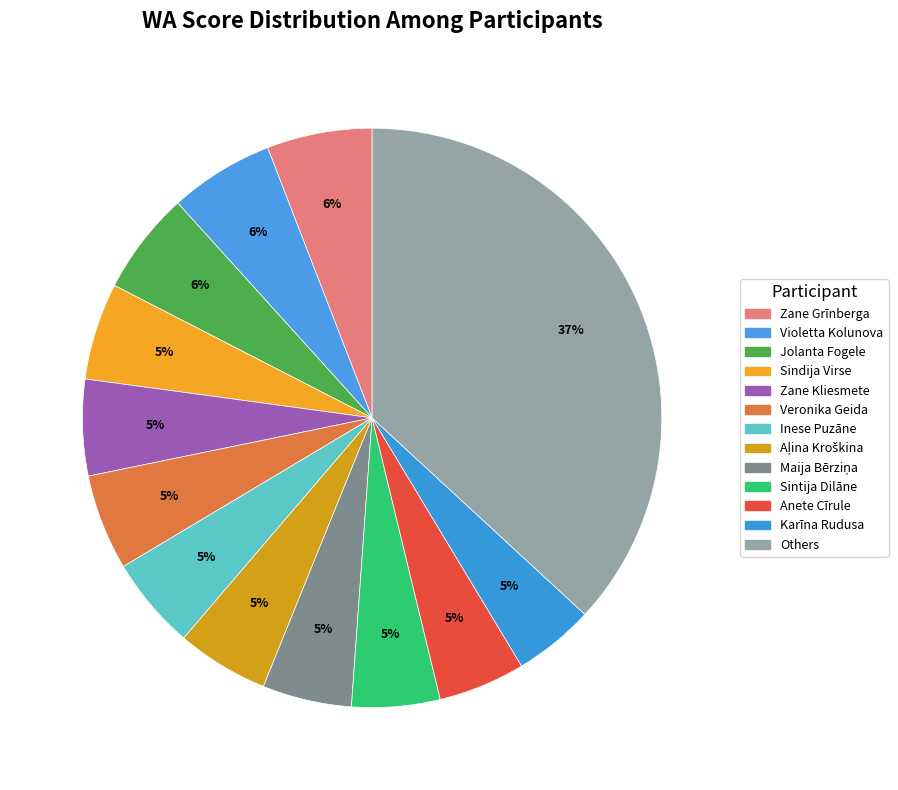

Count the number of slices in the pie.

13